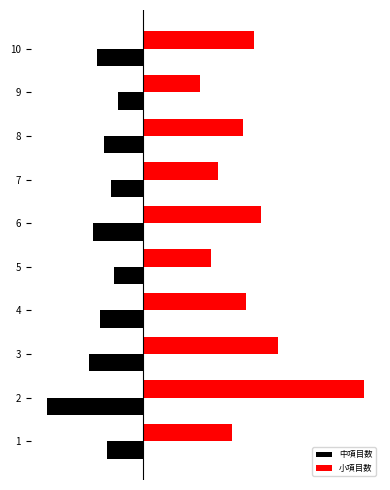

What are all the series names shown in the legend?

中項目数, 小項目数